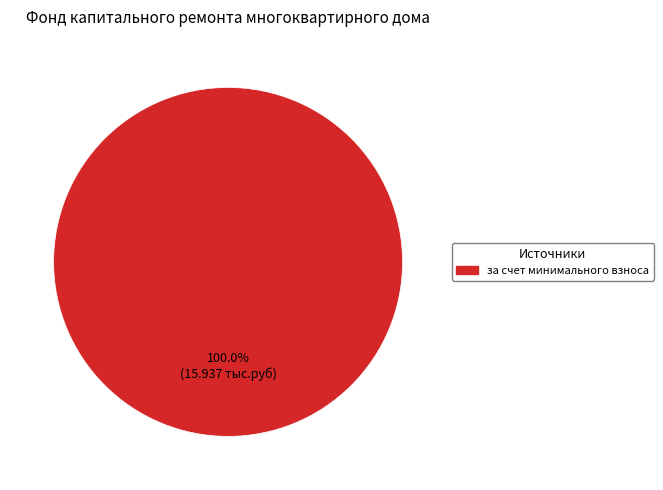

Does any single category account for the majority?

Yes